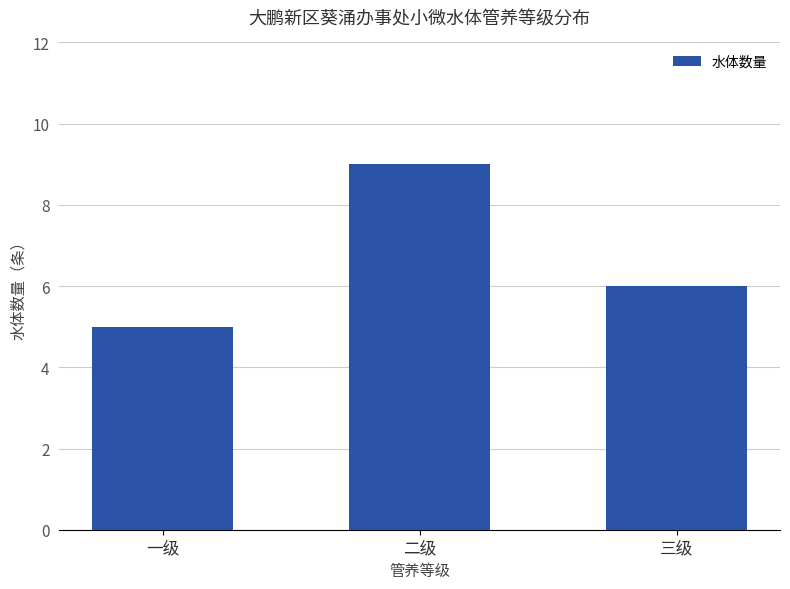

How many bars are there in total?

3